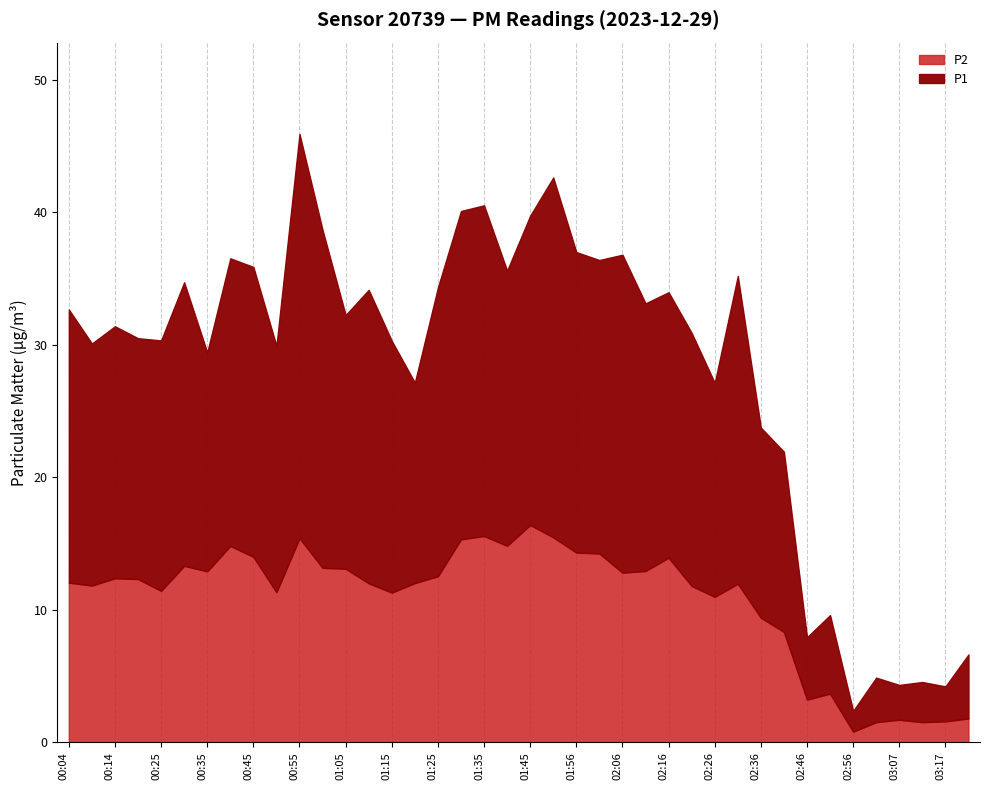

Which series has the widest spread of values?

P1